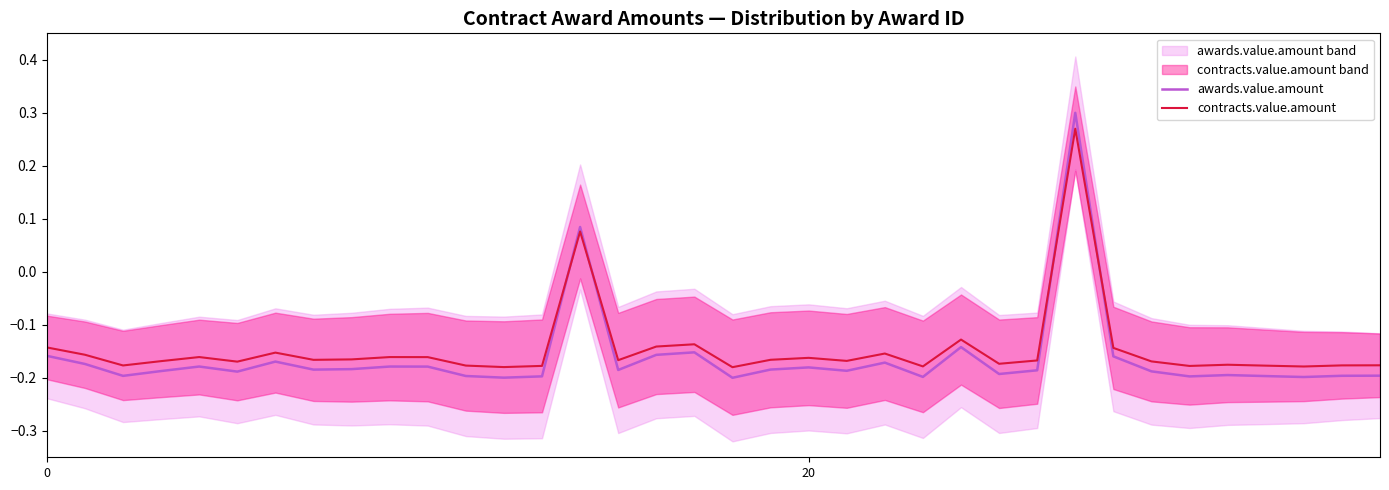

What is the difference between the second highest and minimum values in the contracts.value.amount series?

0.3